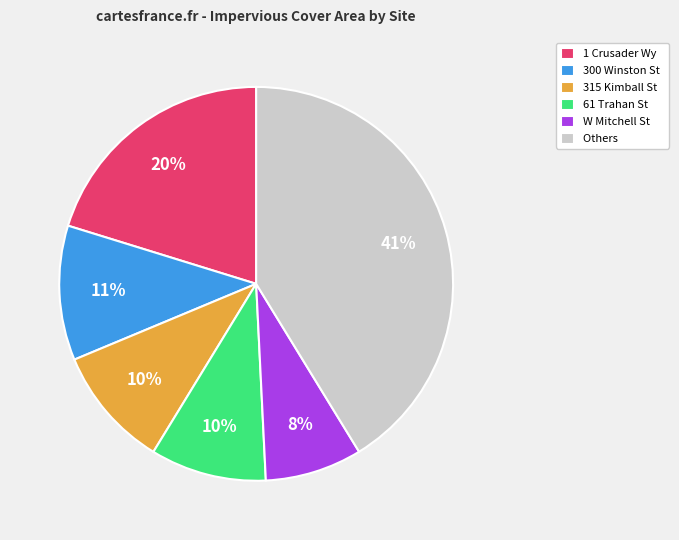

Count the number of slices in the pie.

6